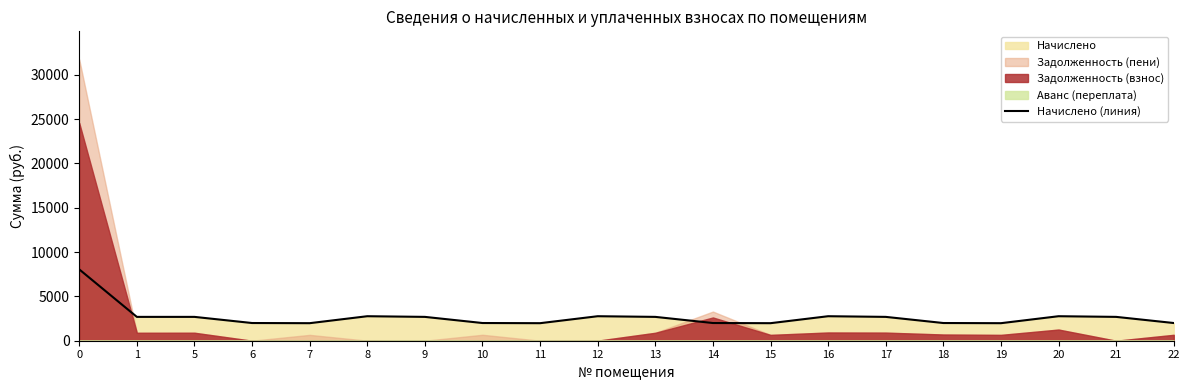

What is the highest value of the Начислено (линия) series?

8051.9